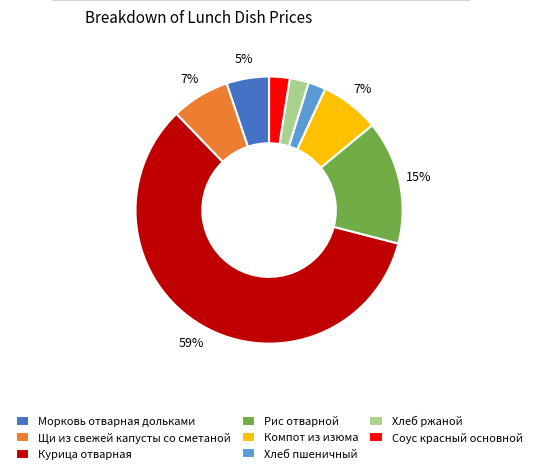

To the nearest percent, what percentage of the pie is Хлеб пшеничный?

2%